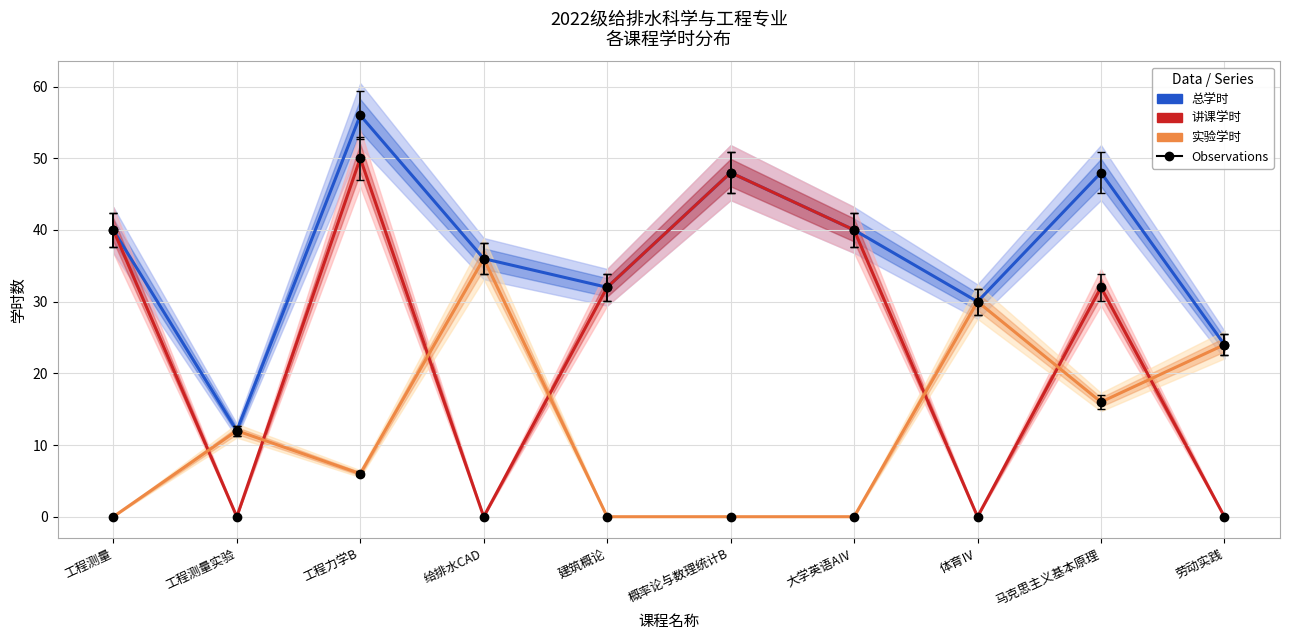

What is the difference between the second highest and minimum values in the 实验学时 series?

30